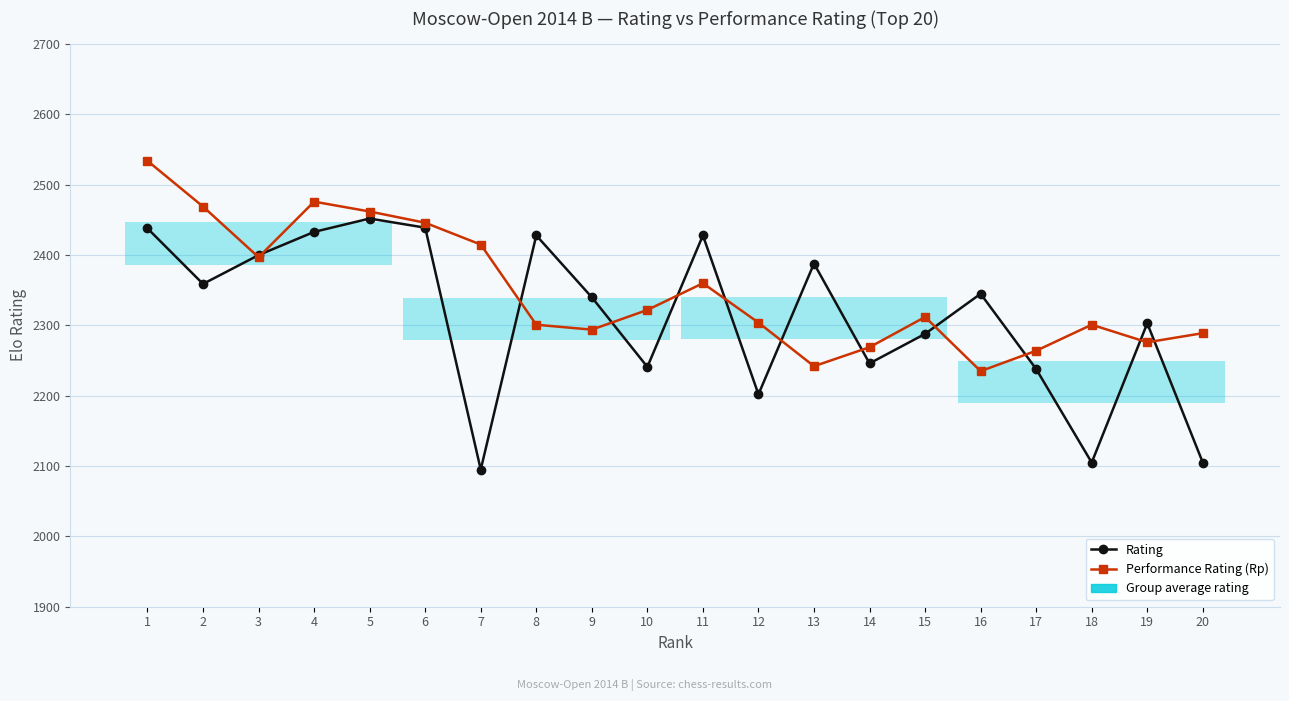

What is the average value of the Performance Rating (Rp) series?

2348